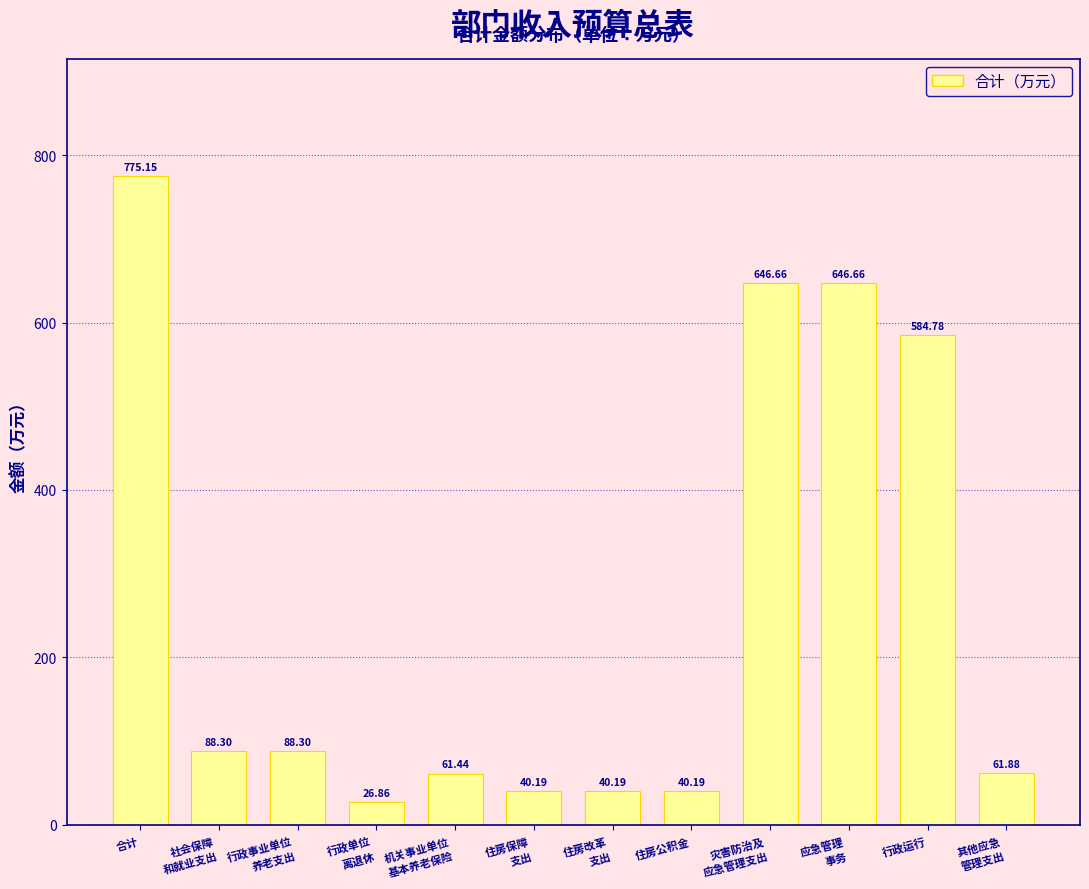

What is the difference between the second highest and minimum values?

619.8